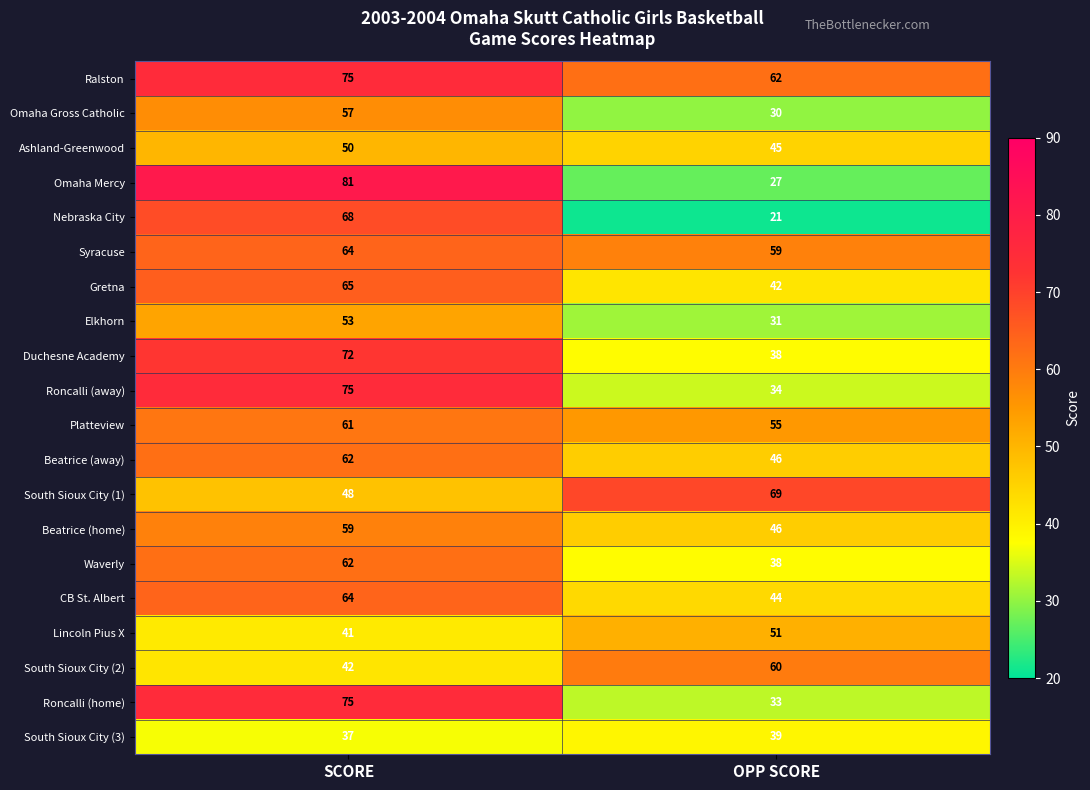

What is the total value across all series at SCORE?

1211